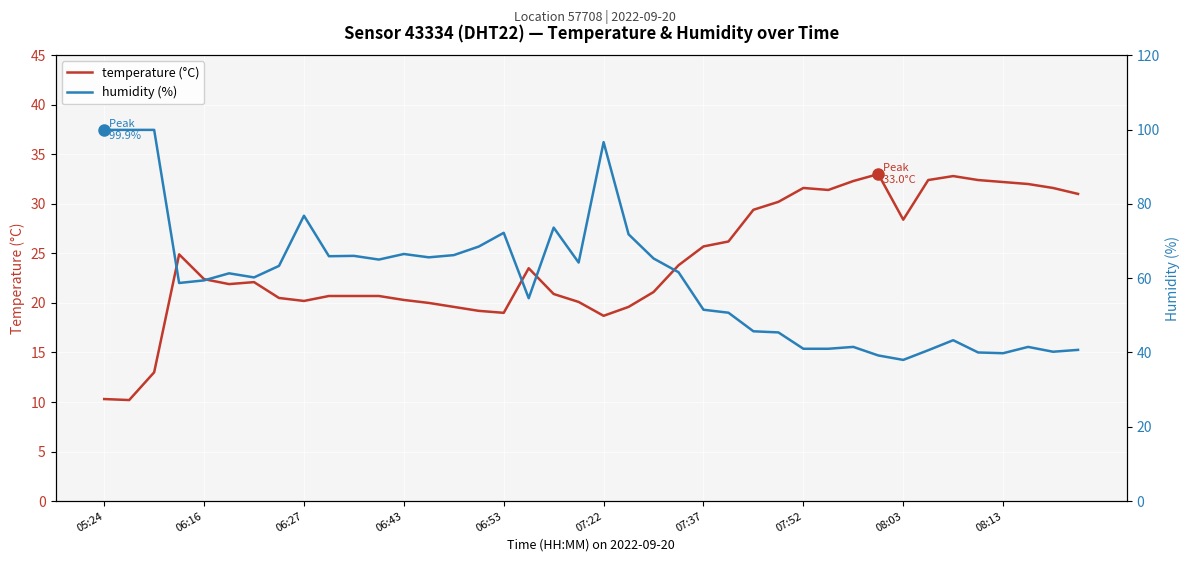

How many values in the humidity (%) series exceed 61?

20